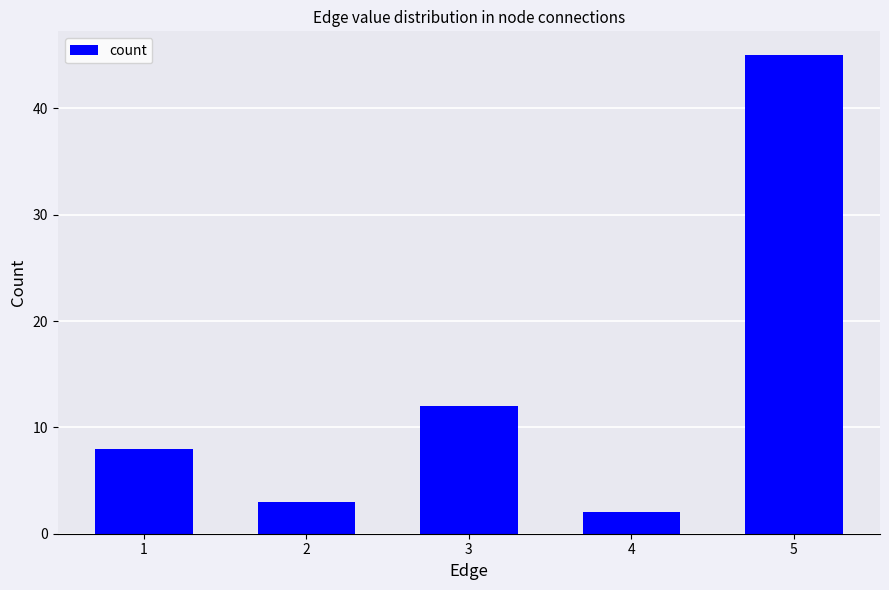

The chart shows a value of 1 at 2. True or false?

False